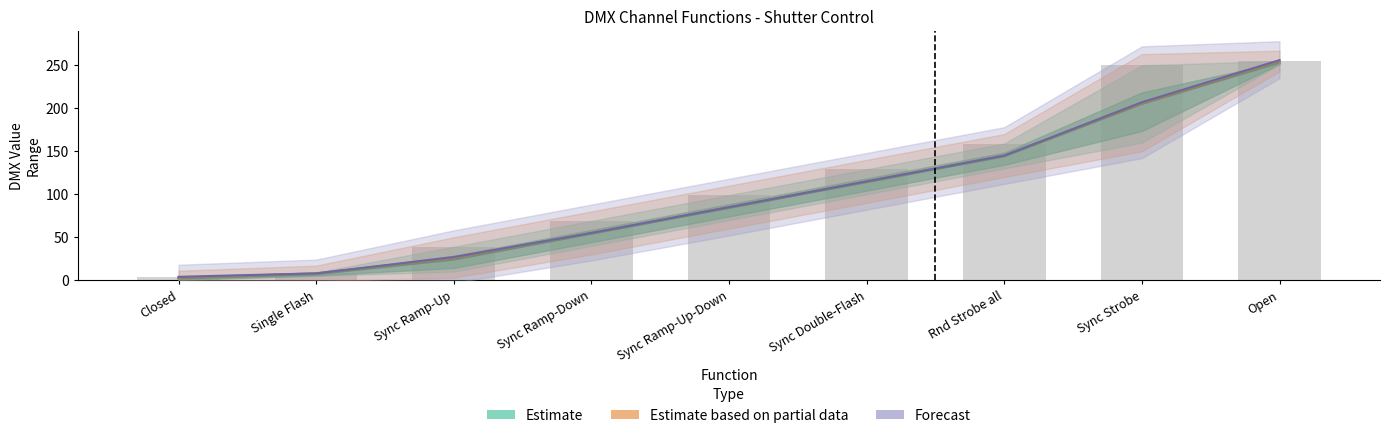

List the labels in order of Forecast value, smallest first.

Closed, Single Flash, Sync Ramp-Up, Sync Ramp-Down, Sync Ramp-Up-Down, Sync Double-Flash, Rnd Strobe all, Sync Strobe, Open